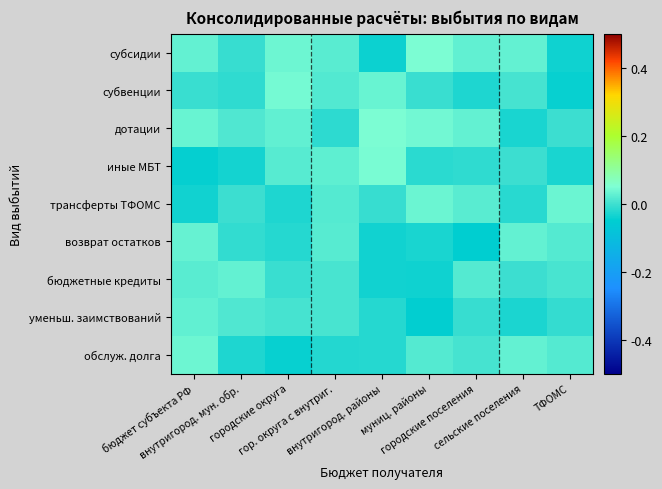

How many distinct data groups are displayed?

9